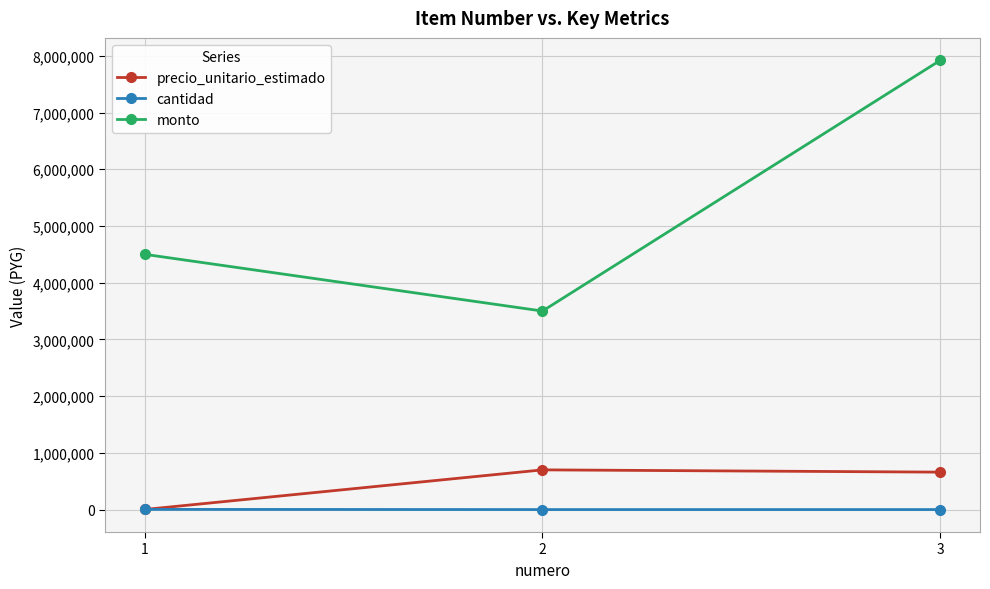

Which series has the largest range (max minus min)?

monto